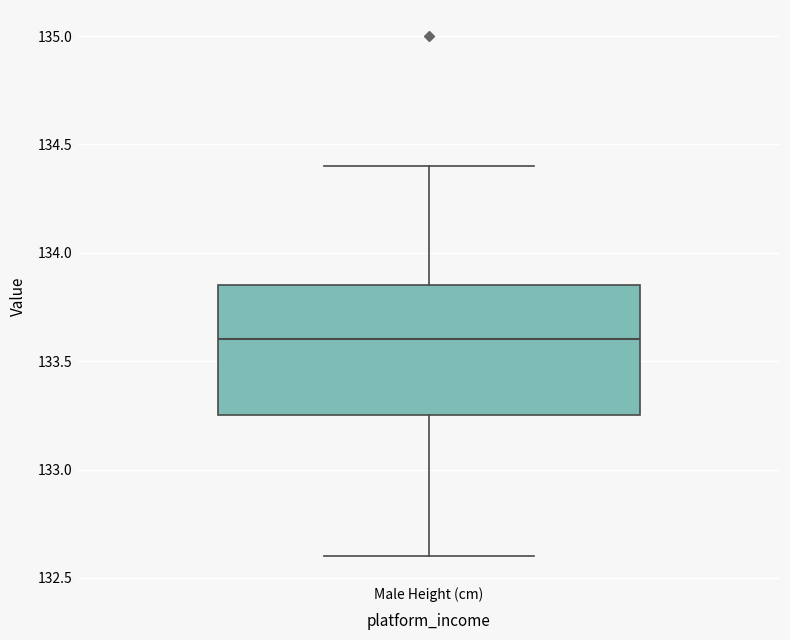

Where does the median line of the box for Male Height (cm) sit on the y-axis? The values are not printed on the chart, so give them approximately, as read against the axis.

133.60